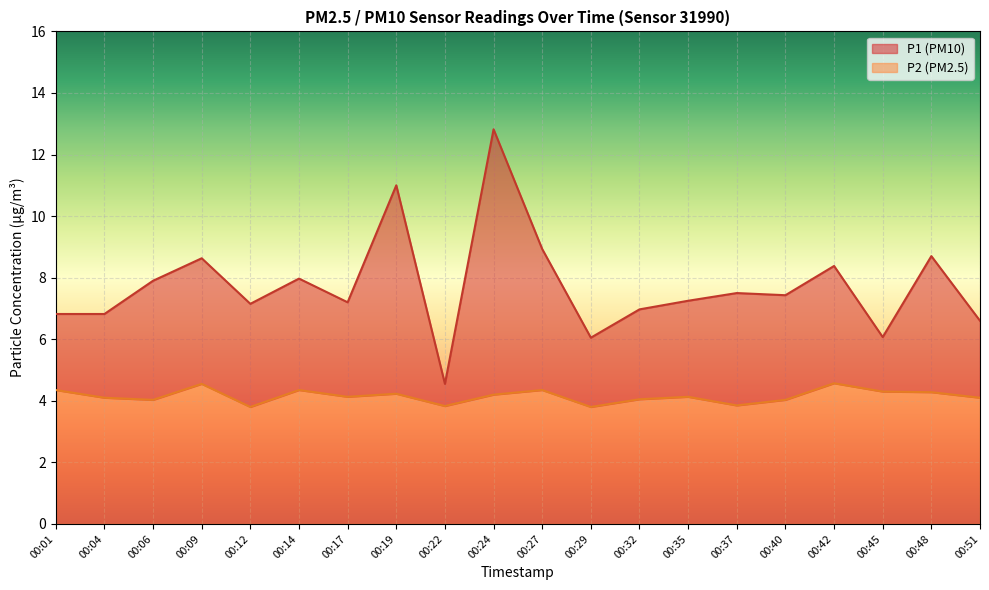

Is it true that P1 equals 4.1 at 00:29?

False